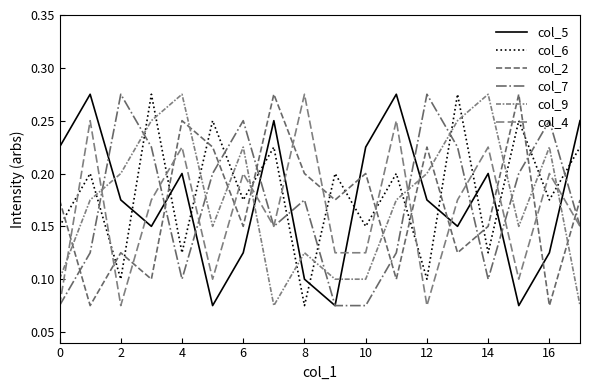

How many lines are shown in the chart?

6